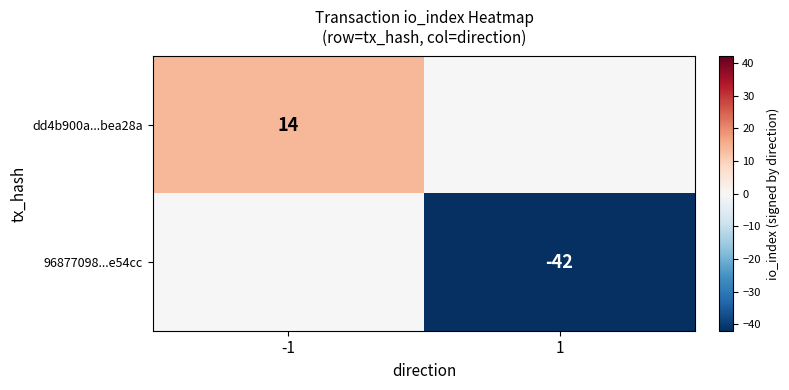

The dd4b900a...bea28a series shows 14 at -1. True or false?

True